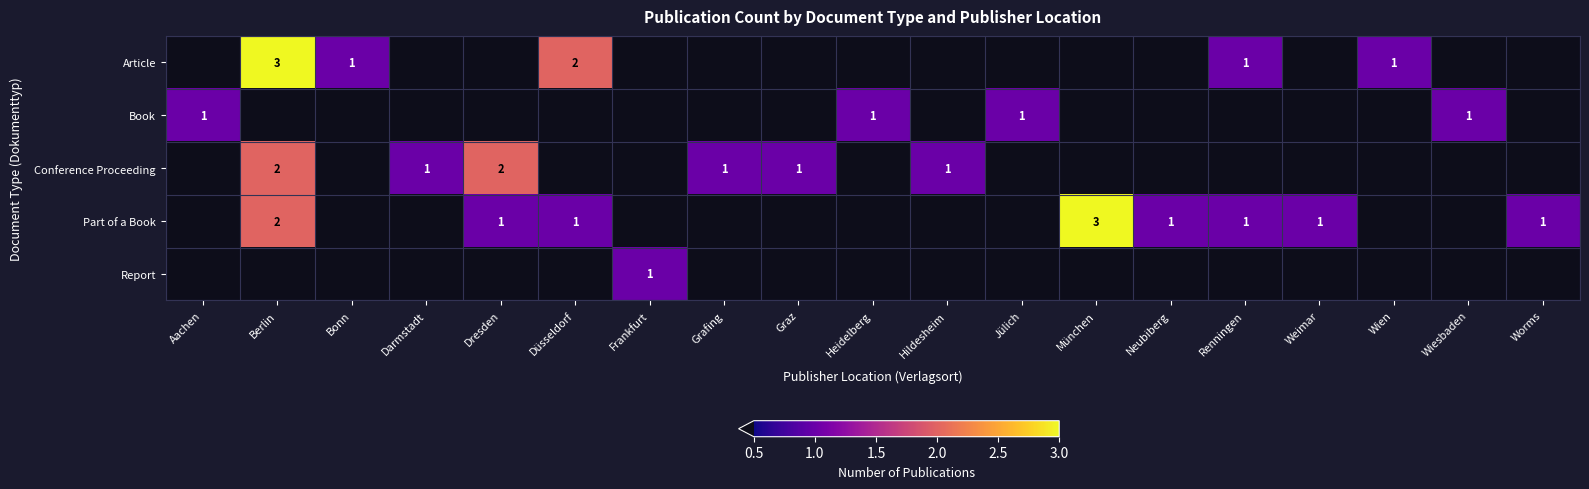

How many data points does each series have?

19